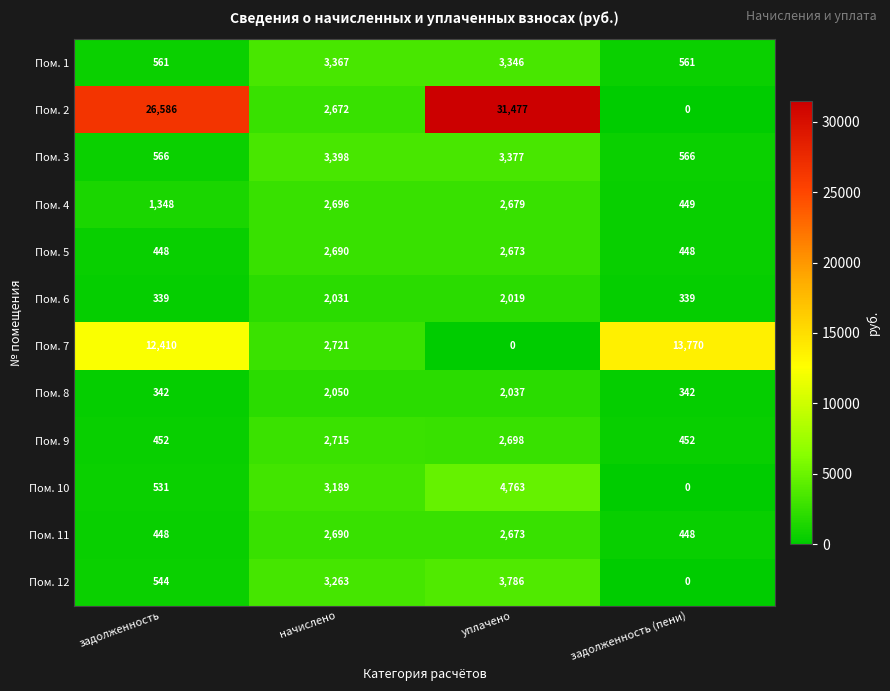

List the labels in order of Пом. 7 value, smallest first.

уплачено, начислено, задолженность, задолженность (пени)